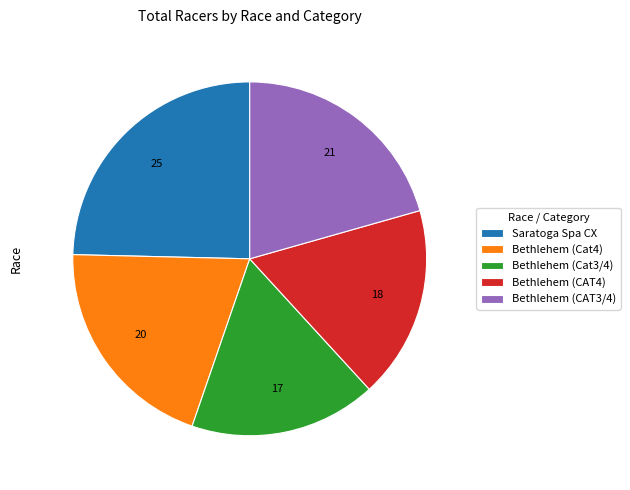

Approximately how many times larger is the value at Bethlehem (Cat3/4) compared to Bethlehem (CAT3/4)?

0.8